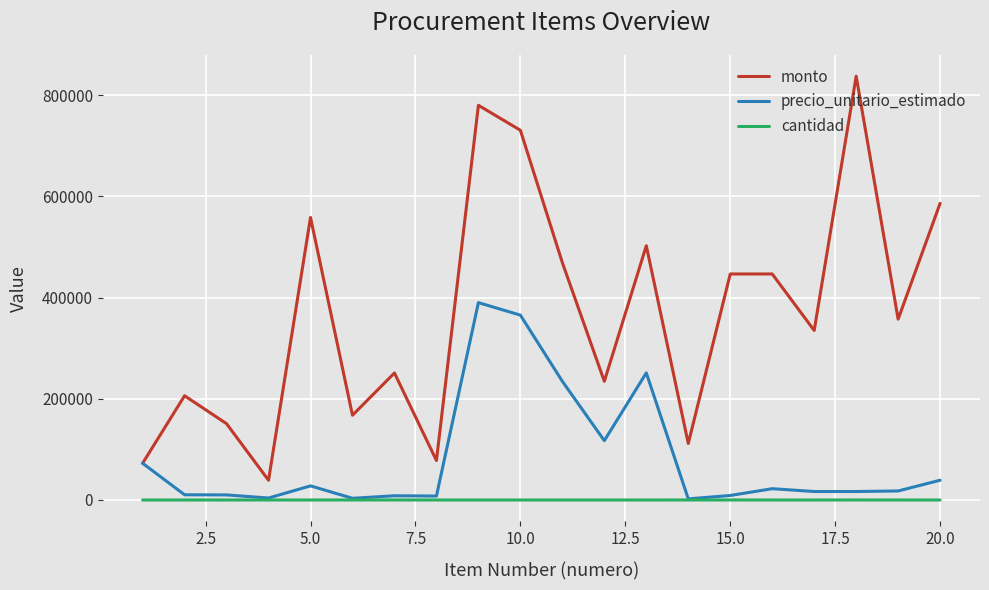

What is the greatest value displayed?

837500